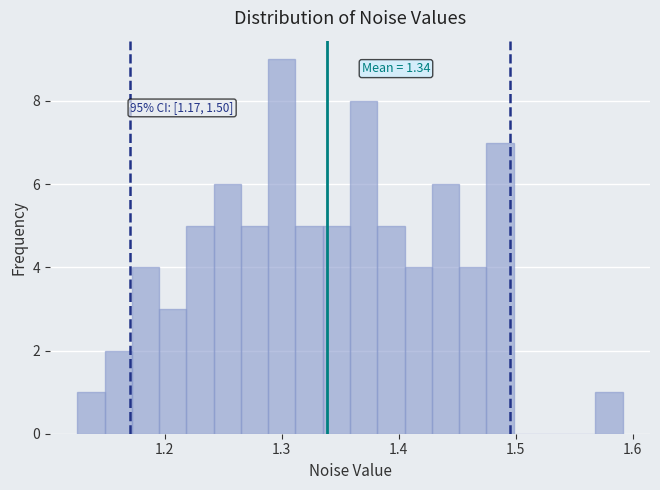

Around what value on the x-axis is the tallest bar? Give the approximate position of its centre, as read against the axis.

1.30